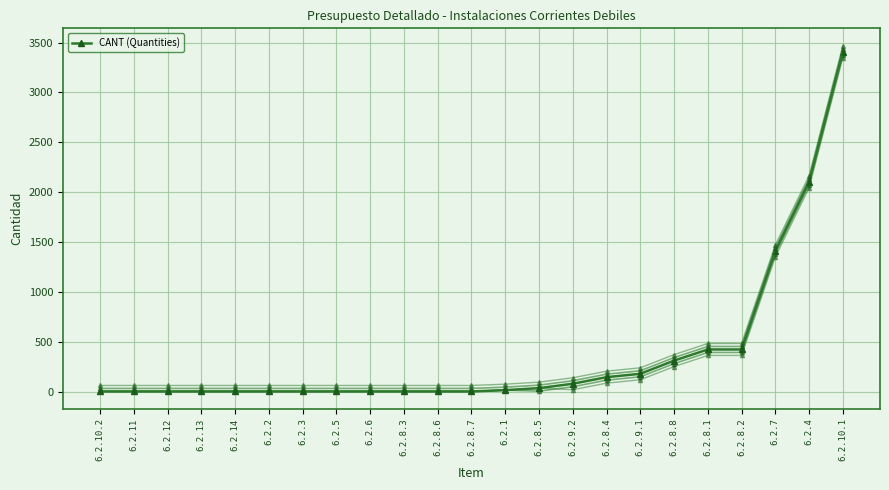

Rank the categories by value from lowest to highest.

6.2.10.2, 6.2.11, 6.2.12, 6.2.13, 6.2.14, 6.2.2, 6.2.3, 6.2.5, 6.2.6, 6.2.8.3, 6.2.8.6, 6.2.8.7, 6.2.1, 6.2.8.5, 6.2.9.2, 6.2.8.4, 6.2.9.1, 6.2.8.8, 6.2.8.1, 6.2.8.2, 6.2.7, 6.2.4, 6.2.10.1